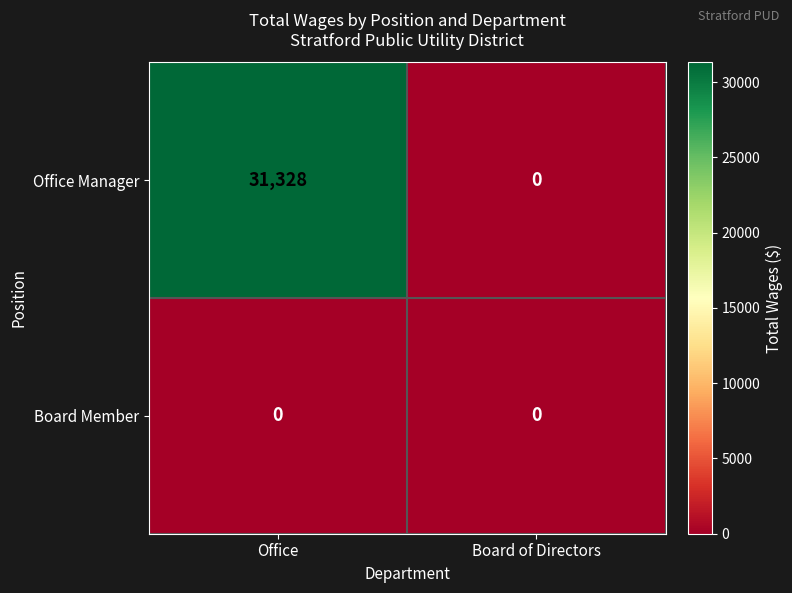

At which category is the sum across all series the highest?

Office